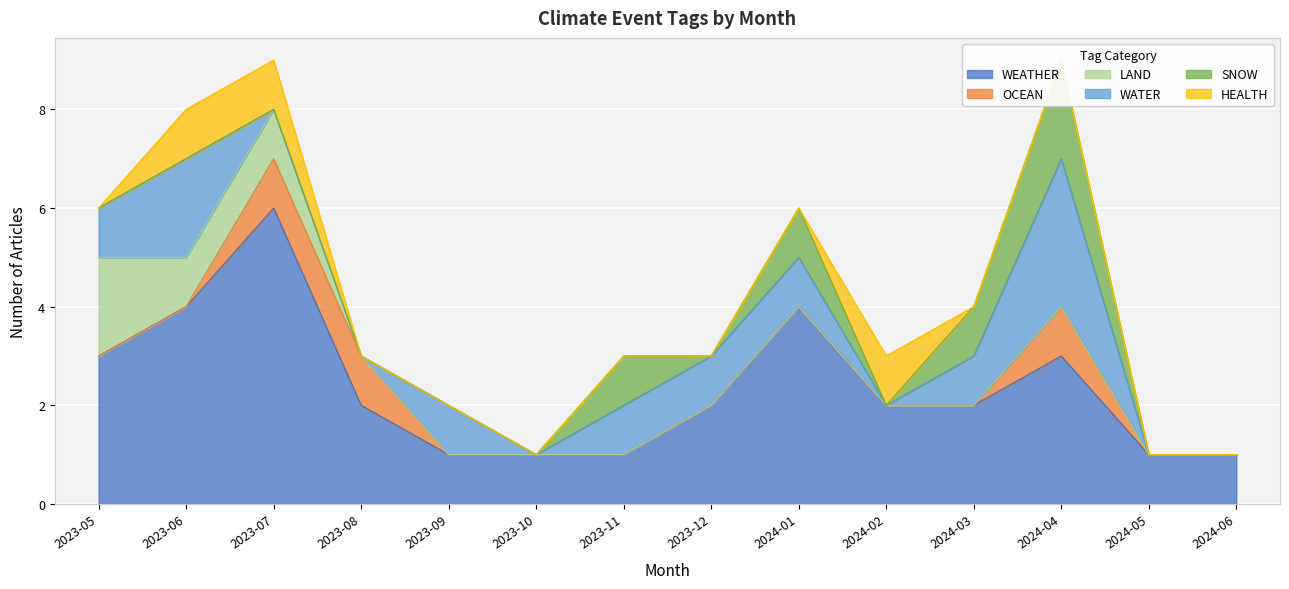

What position from the left is 2023-08?

4